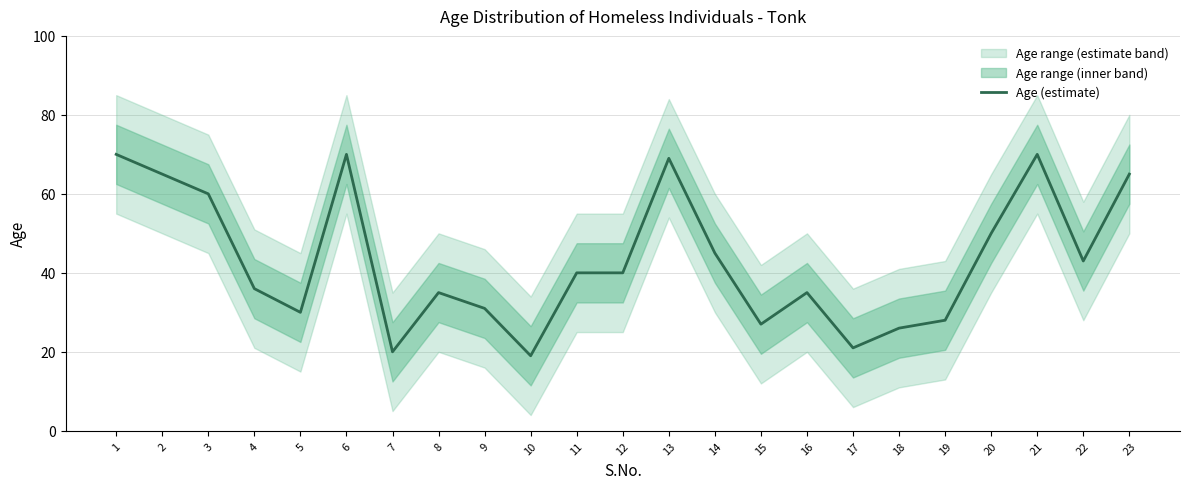

List the labels in order of value, largest first.

1, 6, 21, 13, 2, 23, 3, 20, 14, 22, 11, 12, 4, 8, 16, 9, 5, 19, 15, 18, 17, 7, 10